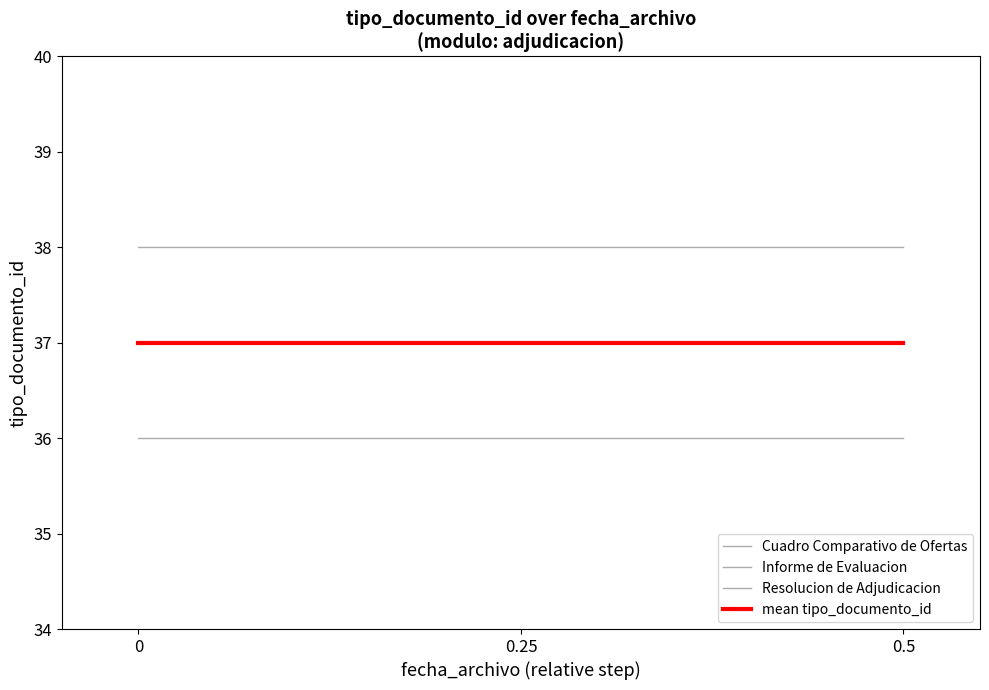

Does the chart display data point markers on the line(s)?

No